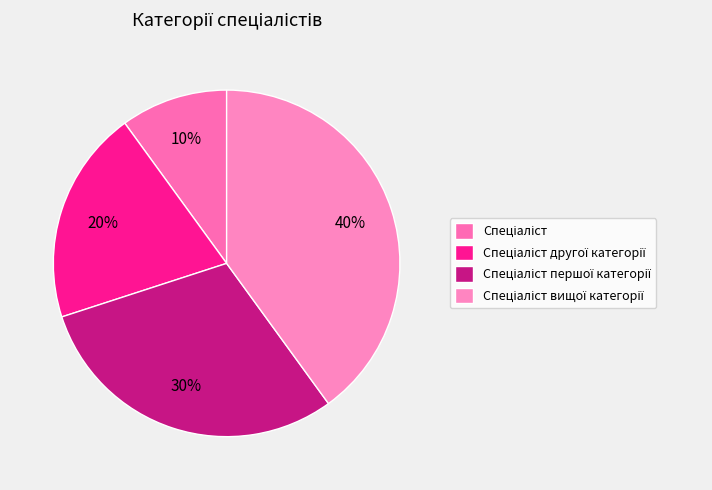

Rank the categories by value from highest to lowest.

Спеціаліст вищої категорії, Спеціаліст першої категорії, Спеціаліст другої категорії, Спеціаліст